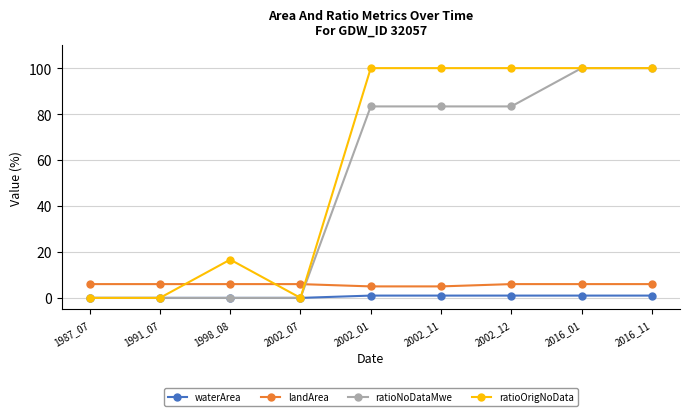

What is the sum of all landArea values?

52.0